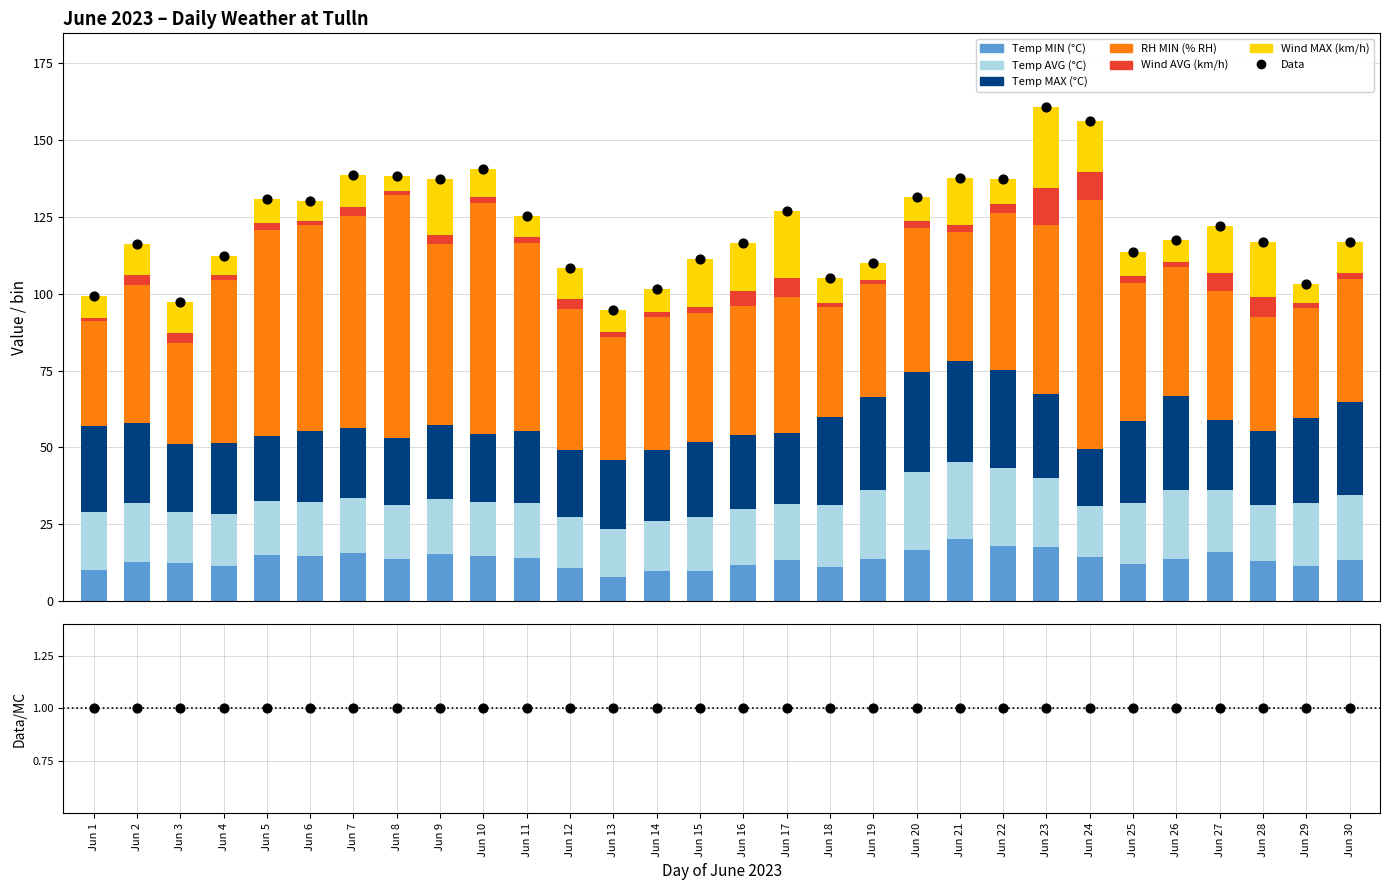

At how many categories does at least one series exceed 26?

30